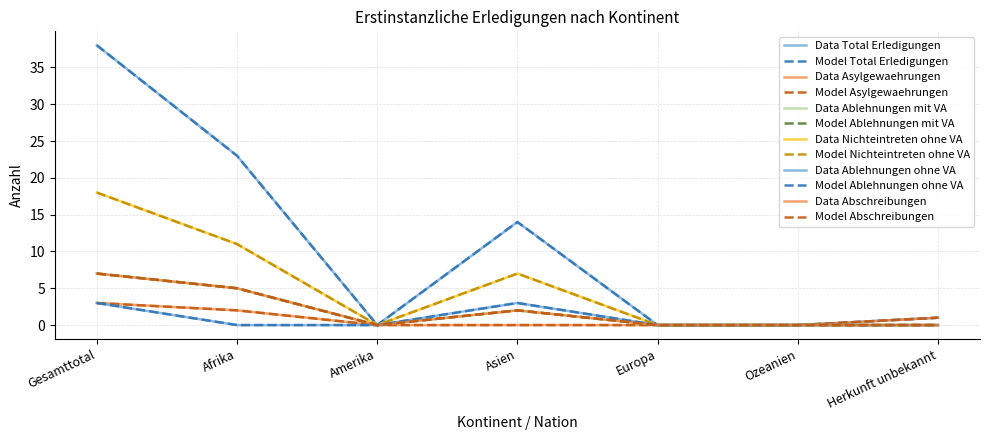

How many lines are shown in the chart?

12